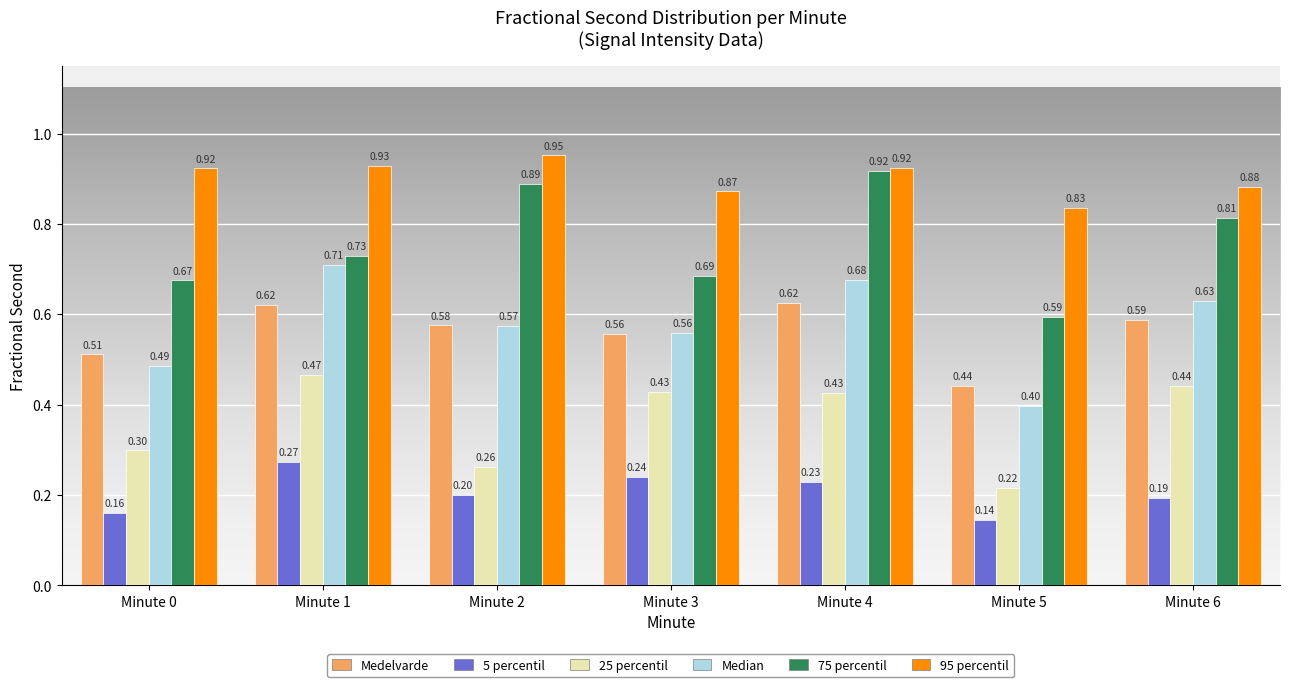

What is the sum of all 25 percentil values?

2.5